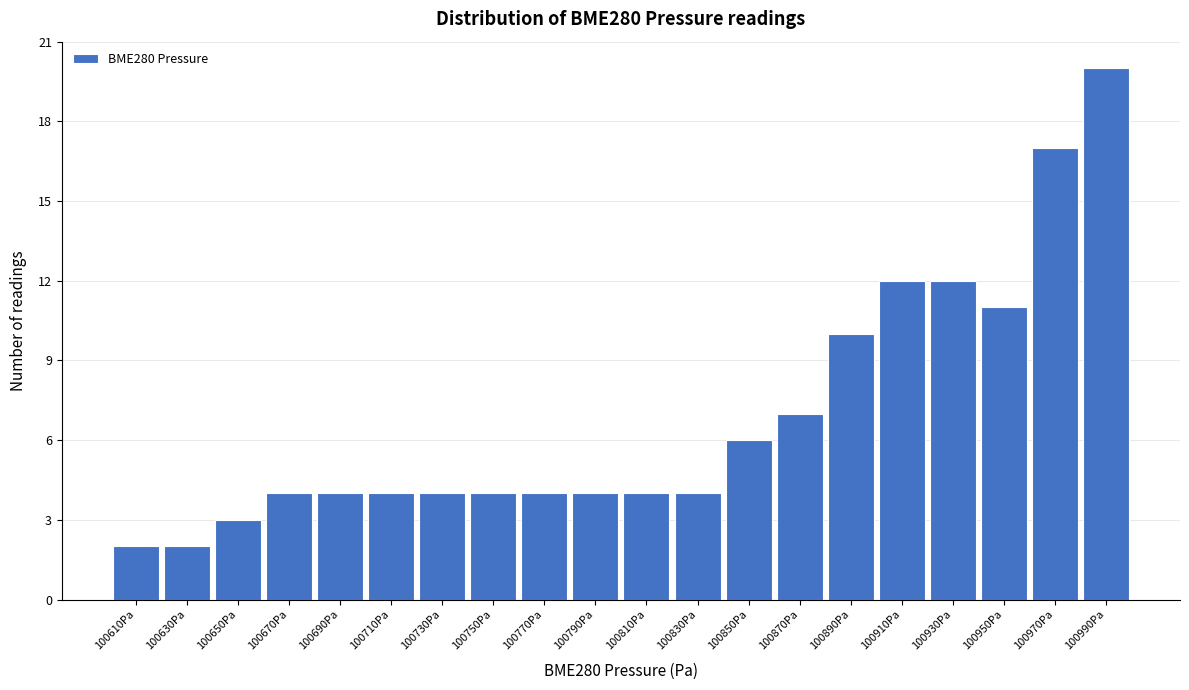

Which range on the x-axis has the tallest bar?

100980 to 101000